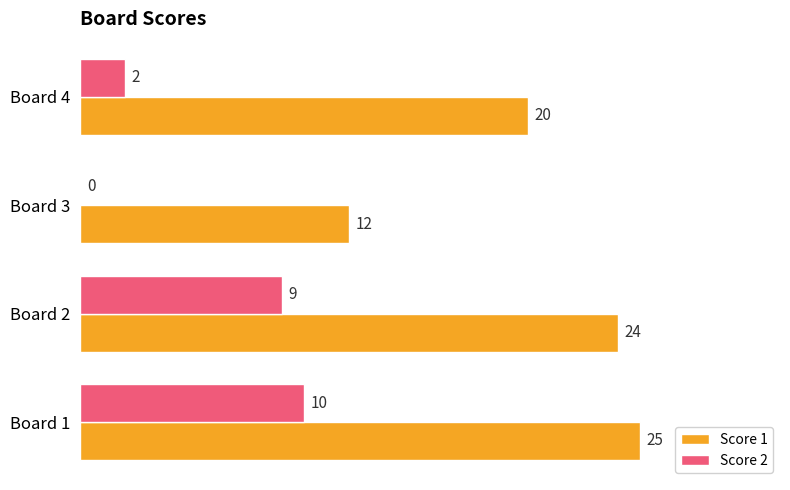

Which series changed the most between Board 3 and Board 4?

Score 1